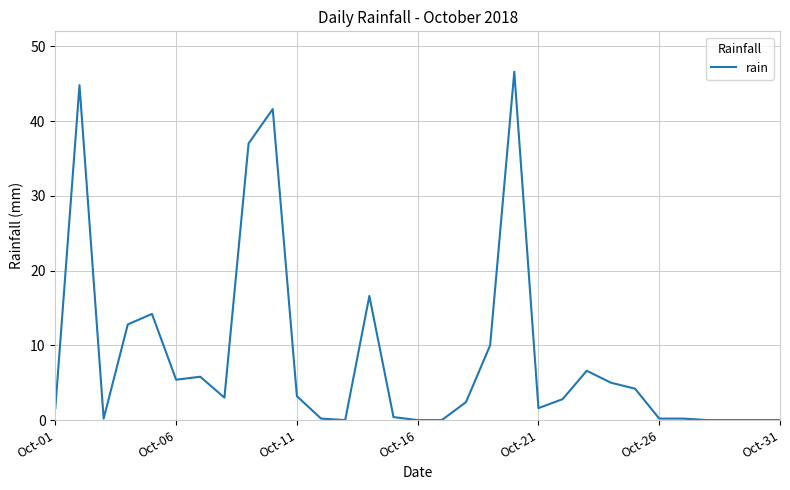

What is the difference between the maximum and minimum values?

46.6